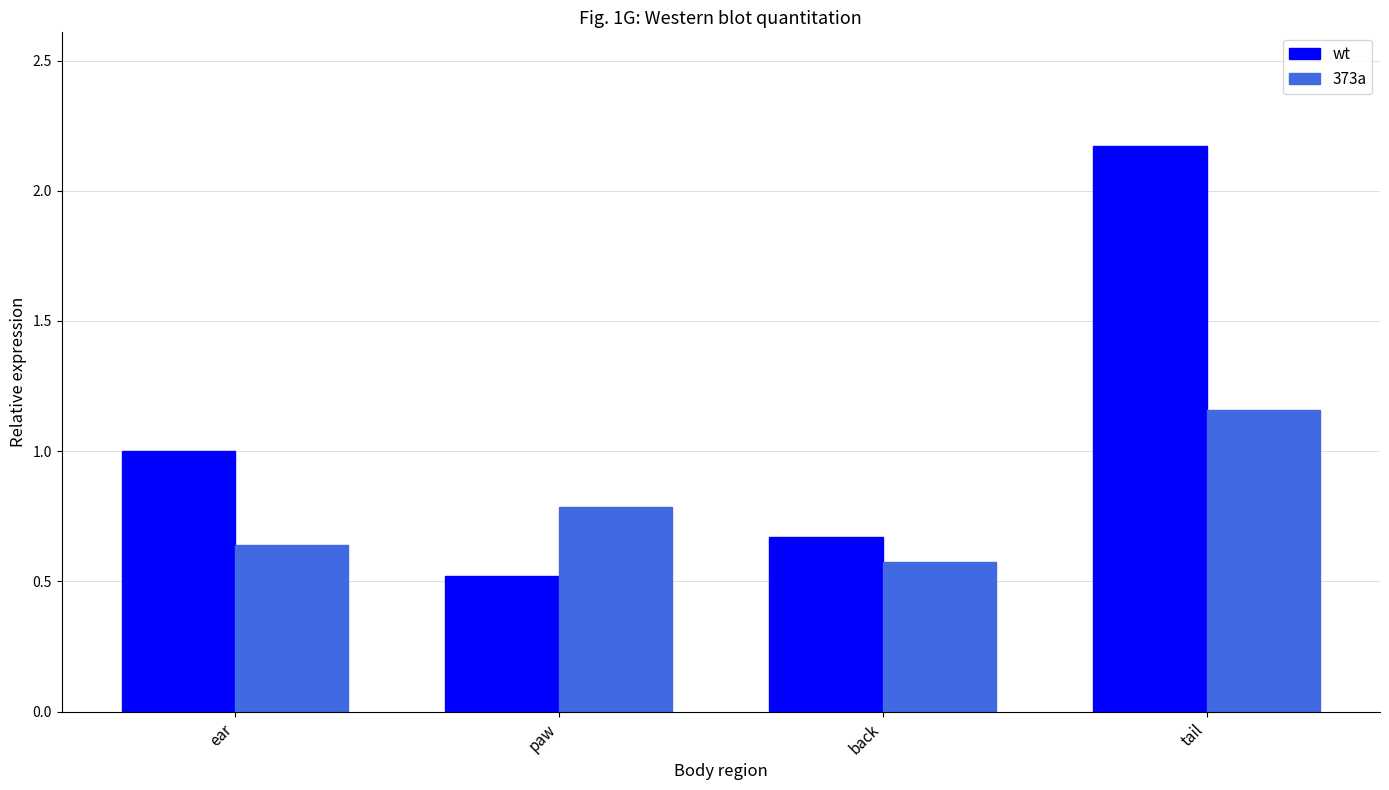

Which category has the highest value across all series?

tail